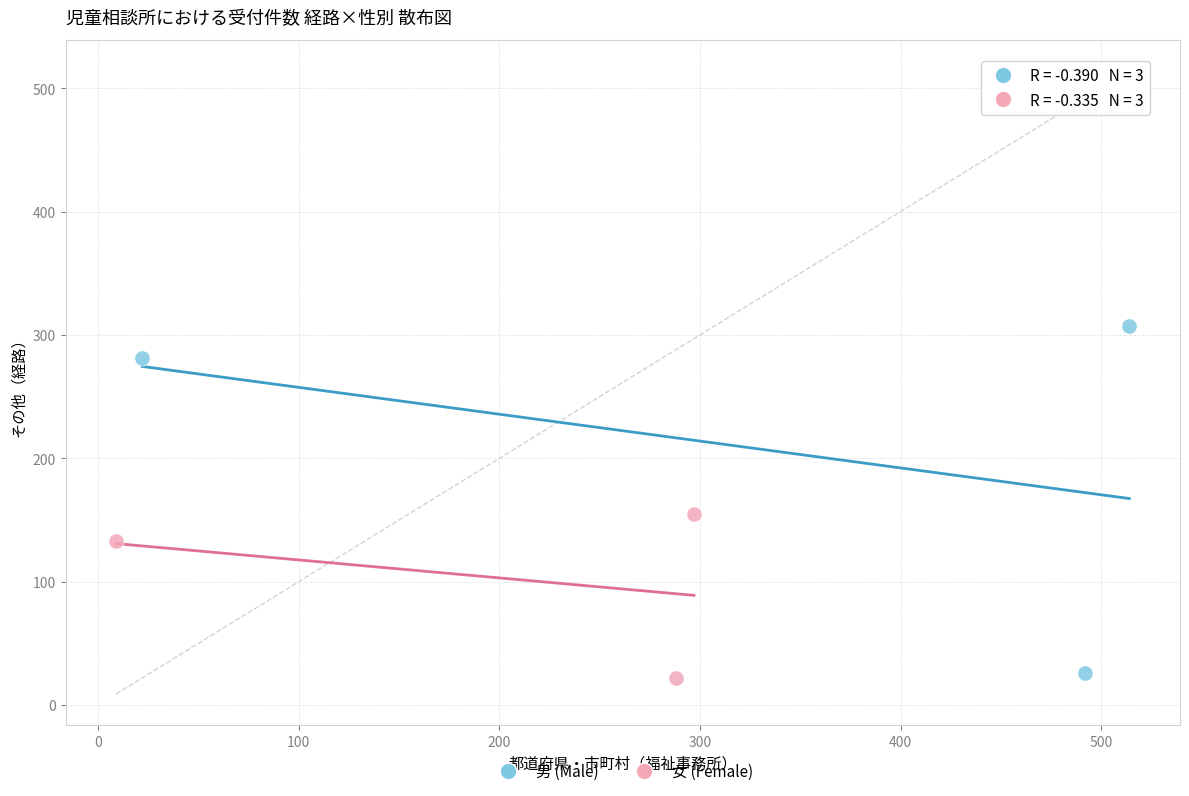

Which series reaches the maximum Y coordinate?

男 (Male)